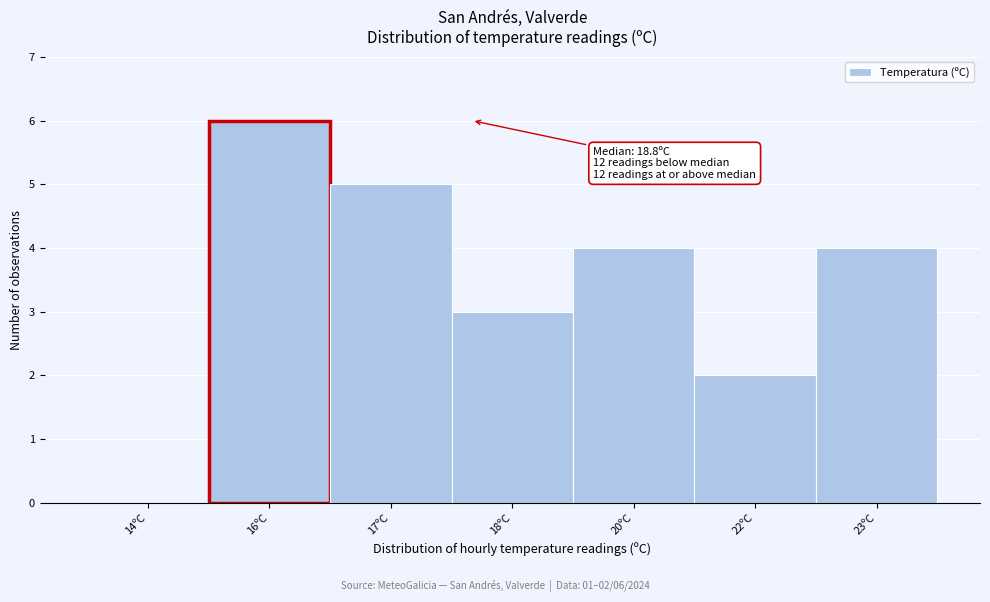

Reading left to right, what are all the values shown in this chart?

14ºC=0	16ºC=6	17ºC=5	18ºC=3	20ºC=4	22ºC=2	23ºC=4